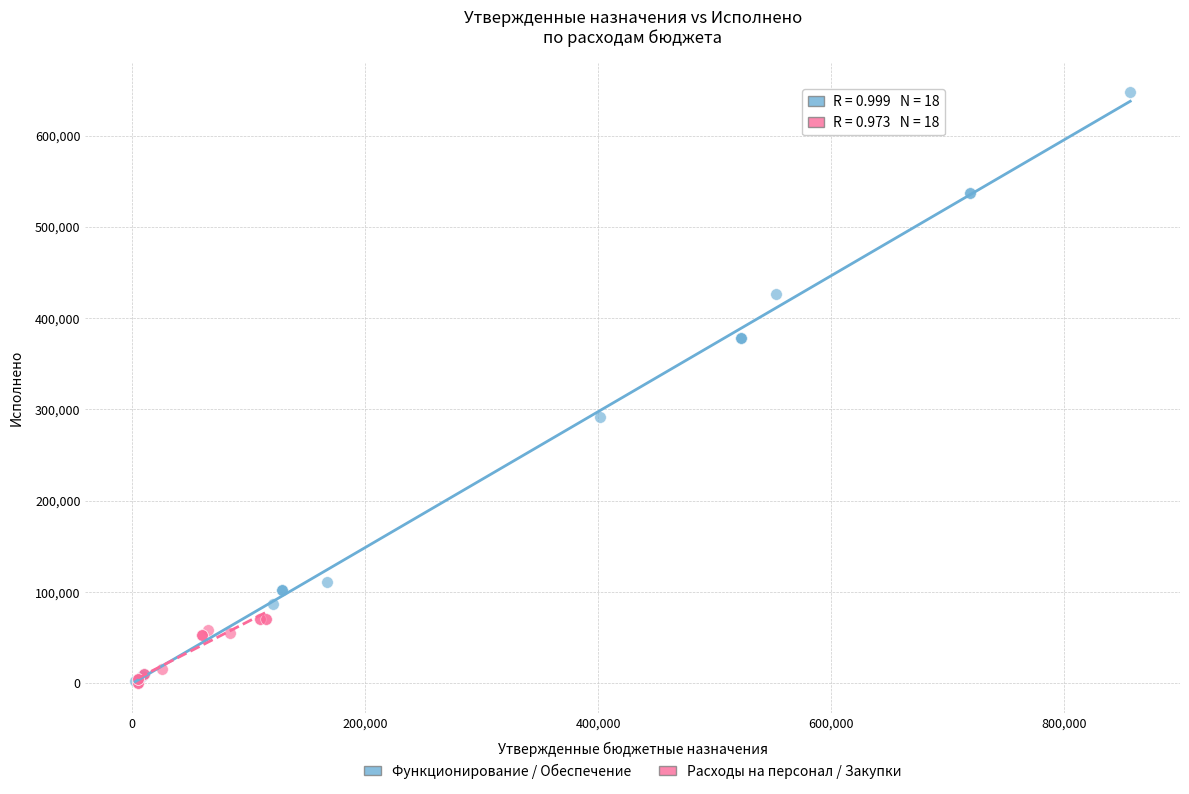

Which series reaches the maximum Y coordinate?

Функционирование / Обеспечение